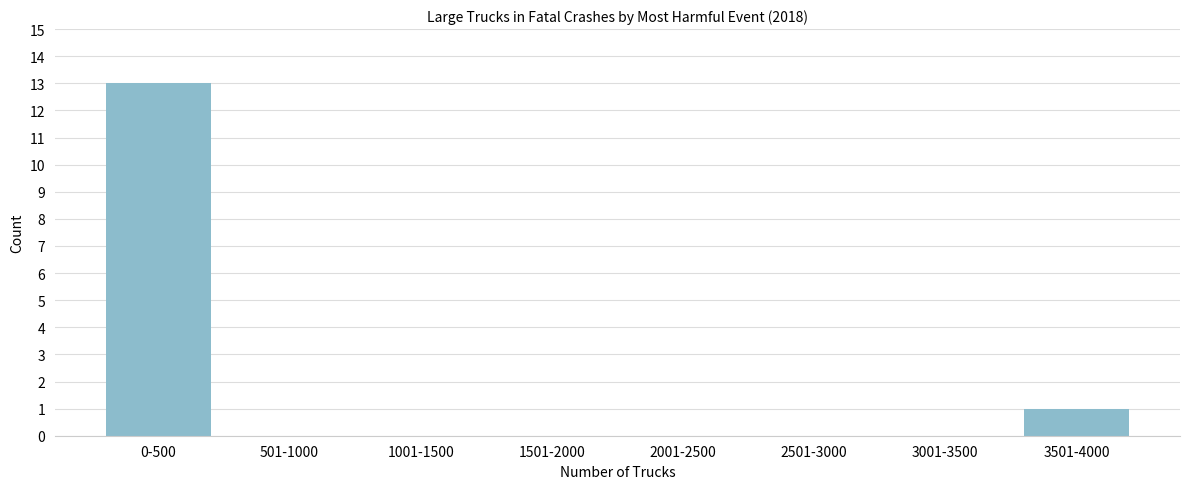

Reading left to right, transcribe all the data shown in this chart.

0-500=13	501-1000=0	1001-1500=0	1501-2000=0	2001-2500=0	2501-3000=0	3001-3500=0	3501-4000=1